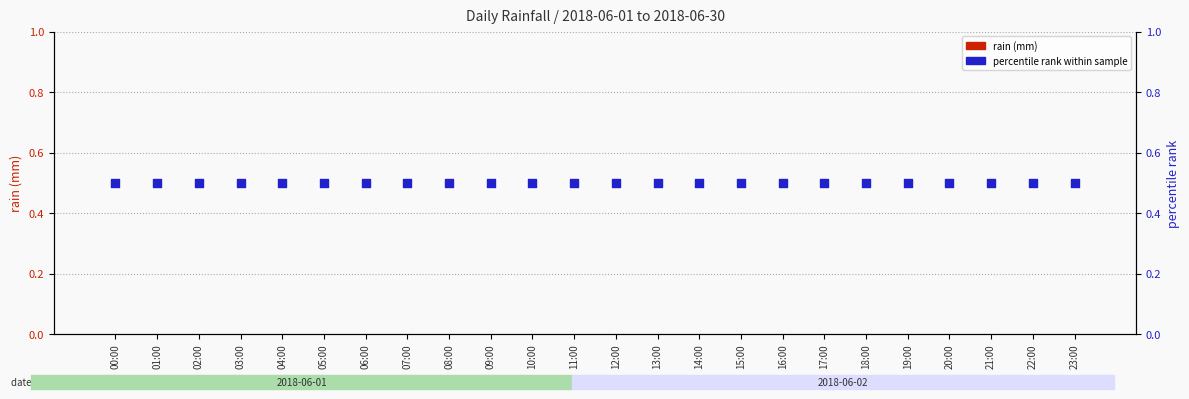

Which series reaches the maximum Y coordinate?

percentile rank within sample